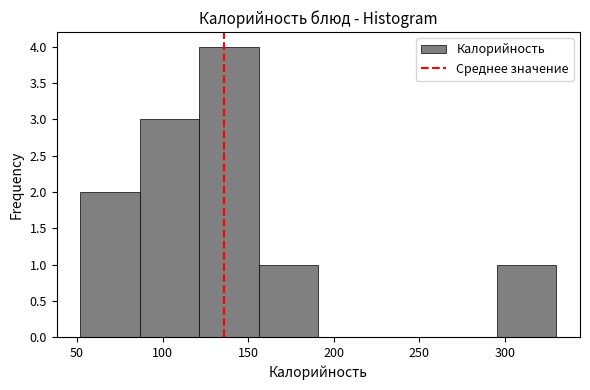

Reading left to right, list every bar in this chart as the range it spans on the x-axis followed by its height. Neither the bar edges nor the heights are printed on the chart, so give them approximately, as read against the axes.

50 to 85: 2
85 to 120: 3
120 to 155: 4
155 to 190: 1
190 to 225: 0
225 to 260: 0
260 to 295: 0
295 to 330: 1